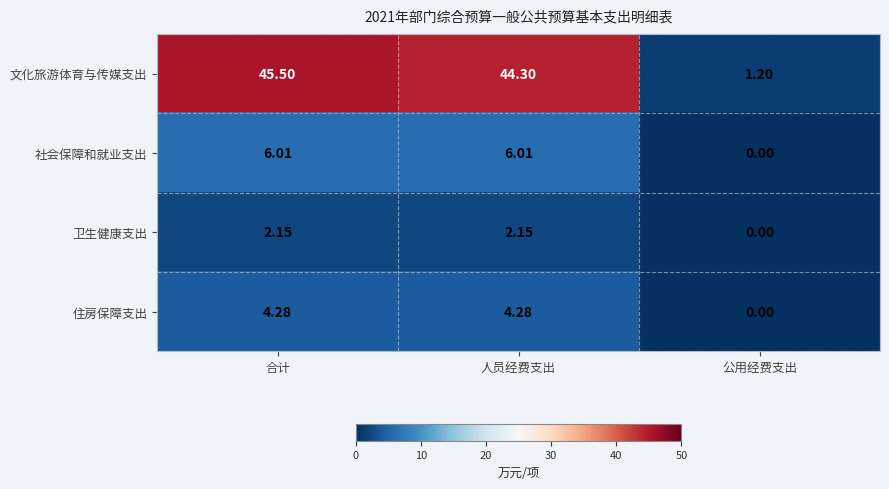

What is the total value across all series at 人员经费支出?

56.7